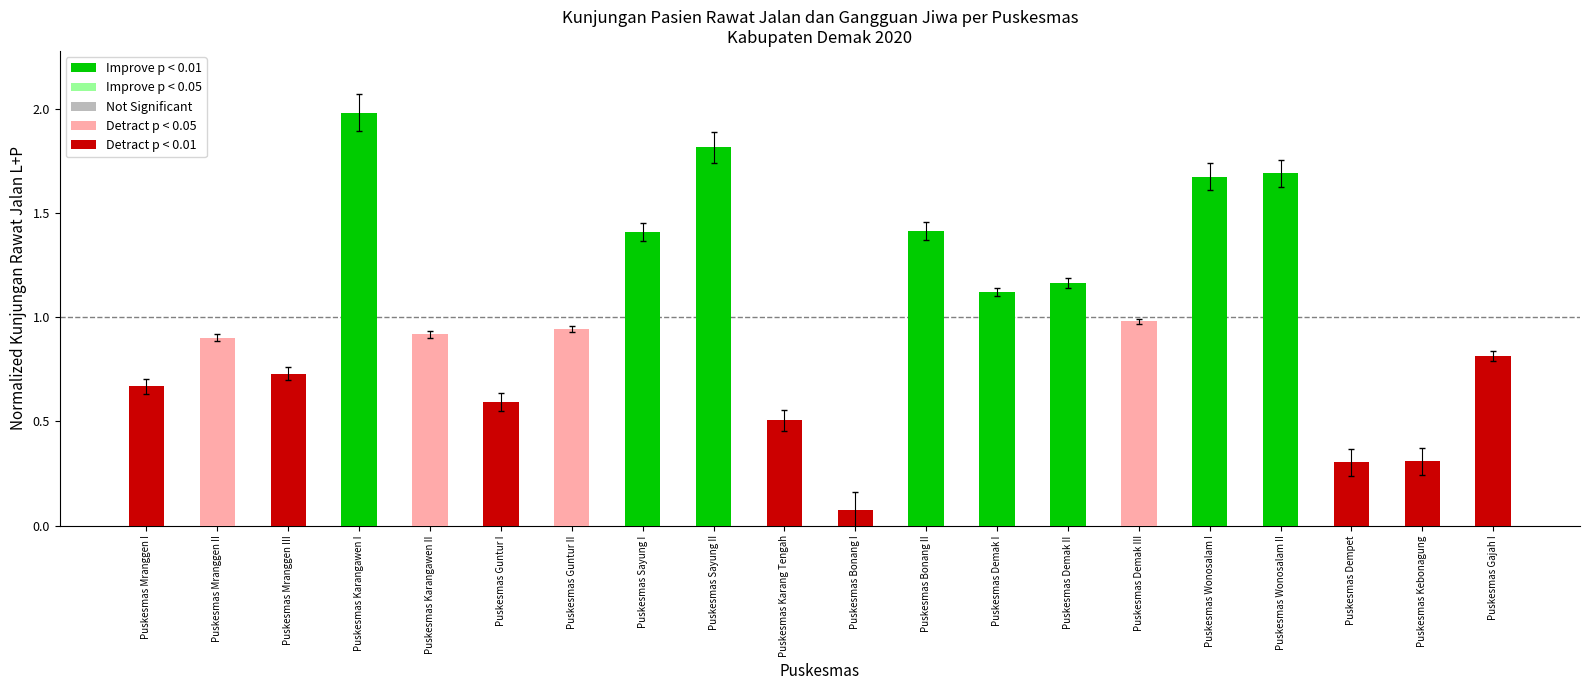

What is the ratio of the value at Puskesmas Mranggen III to the value at Puskesmas Demak II?

0.6